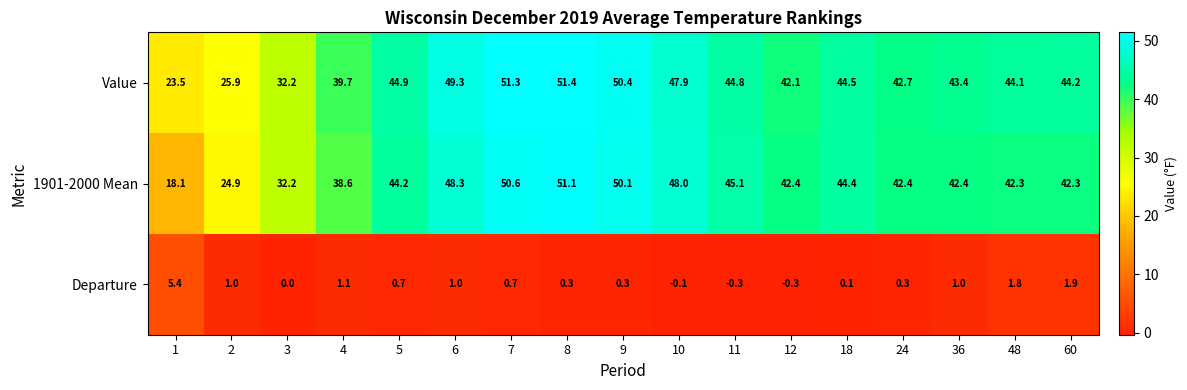

Rank the series by their maximum value, from highest to lowest.

Value, 1901-2000 Mean, Departure